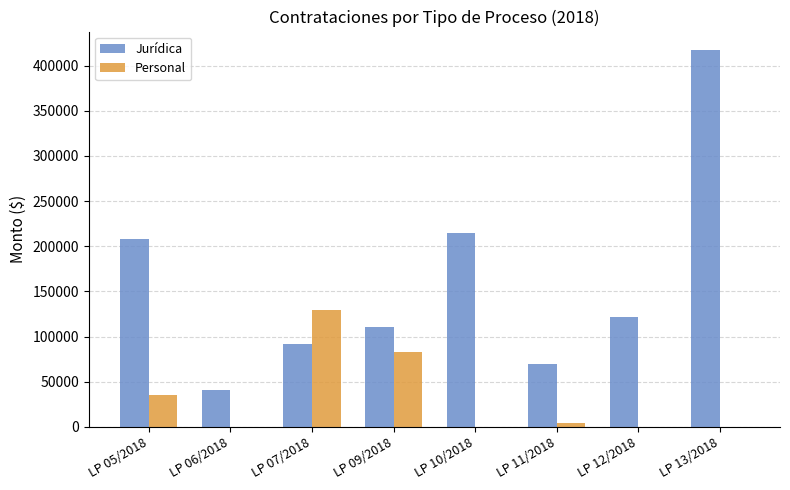

How many groups of bars are there?

8